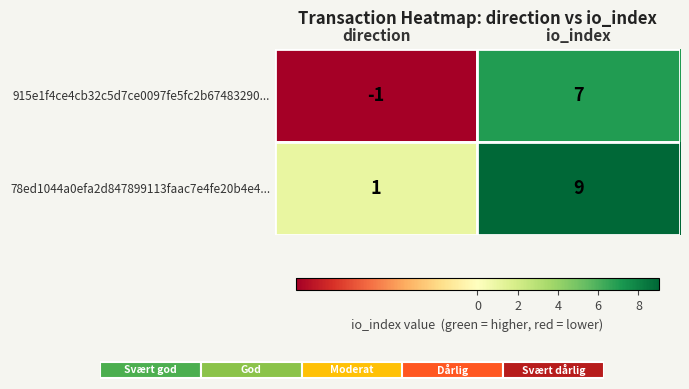

Rank the categories by 78ed1044a0efa2d847899113faac7e4fe20b4e4... value from lowest to highest.

direction, io_index